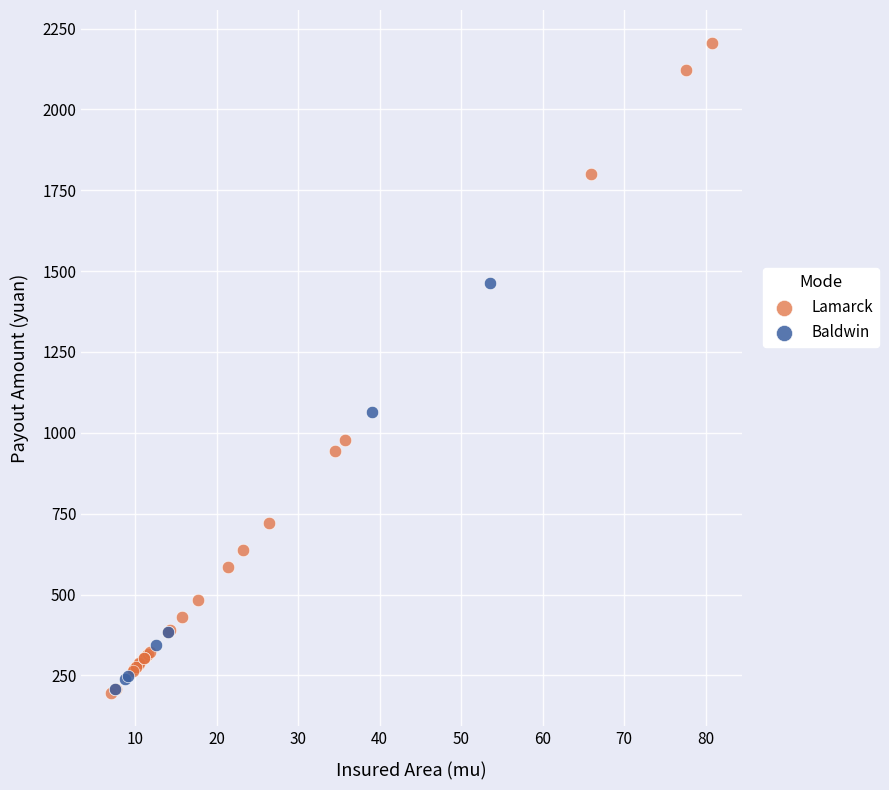

Which series contains the highest Y value?

Lamarck